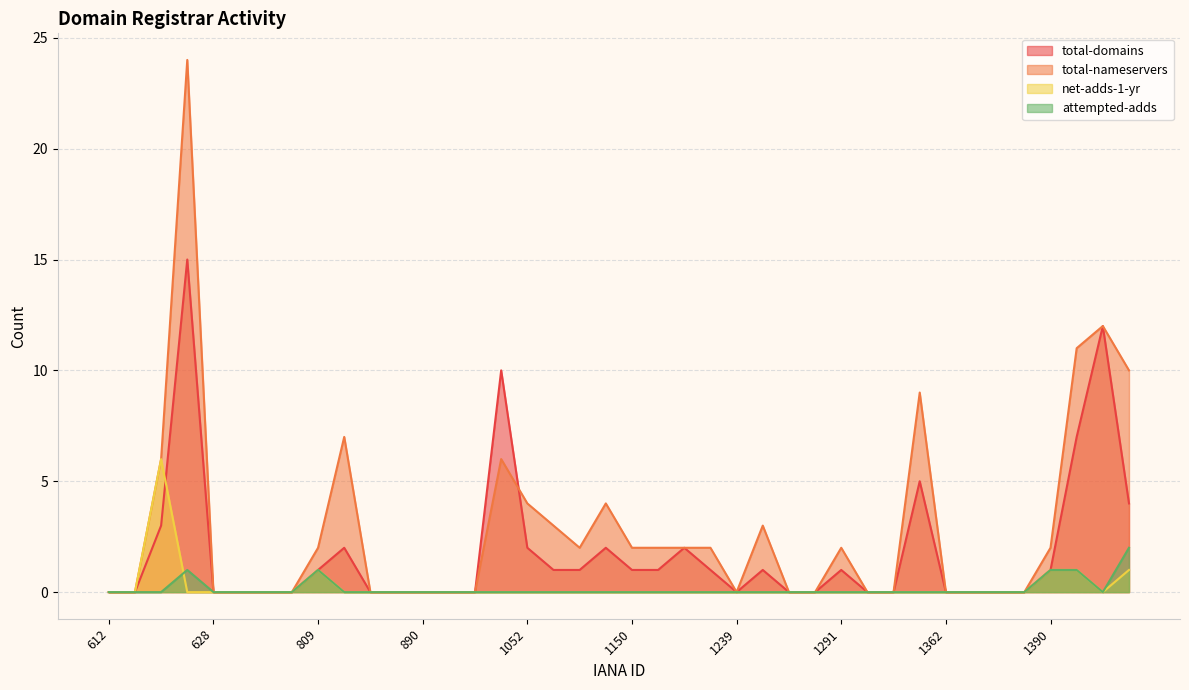

What is the average value of the total-nameservers series?

3